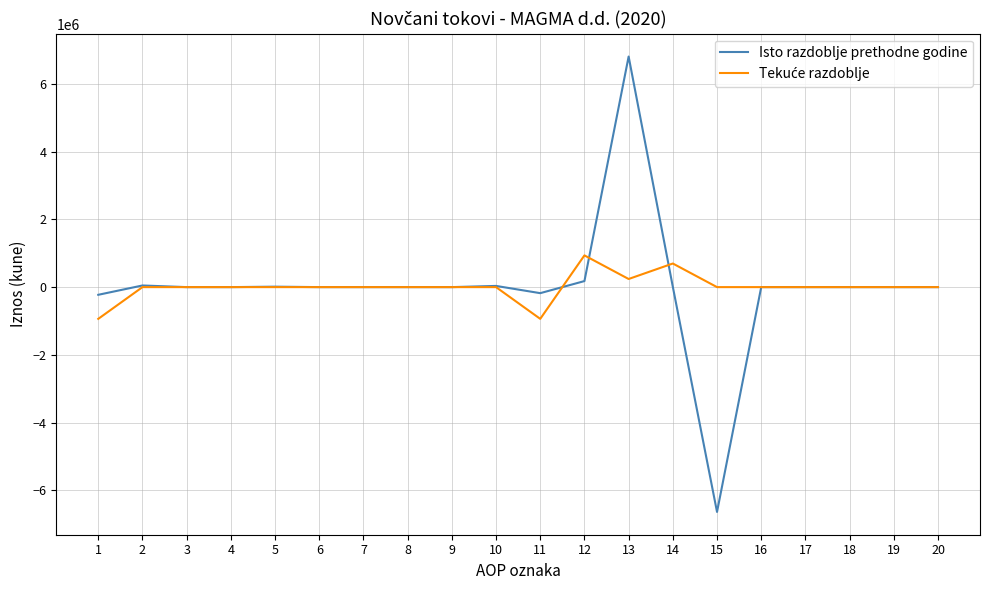

What is the greatest value displayed?

6809906